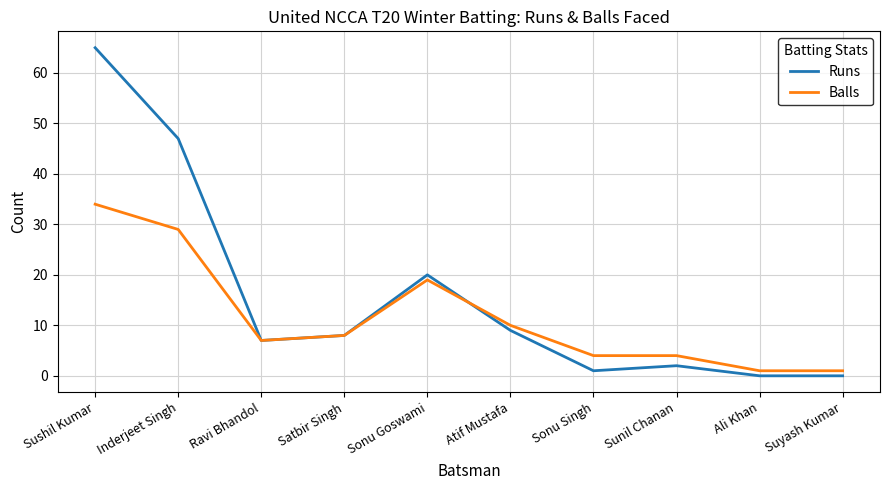

List the series in order of their peak value, highest first.

Runs, Balls